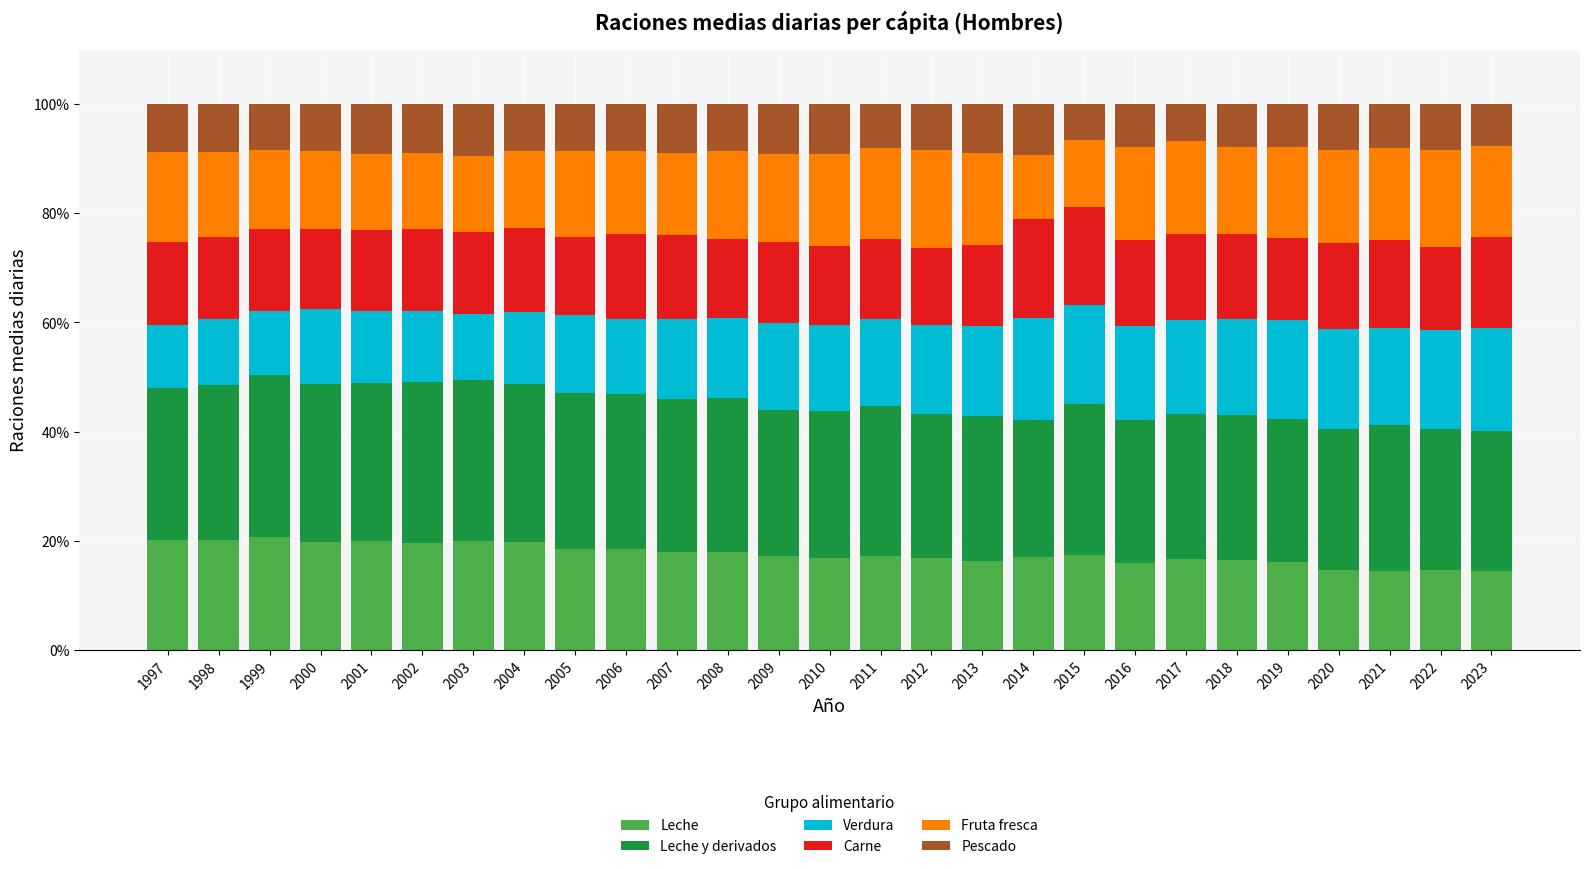

True or false: Leche has a value of 14.5 at 2021.

True